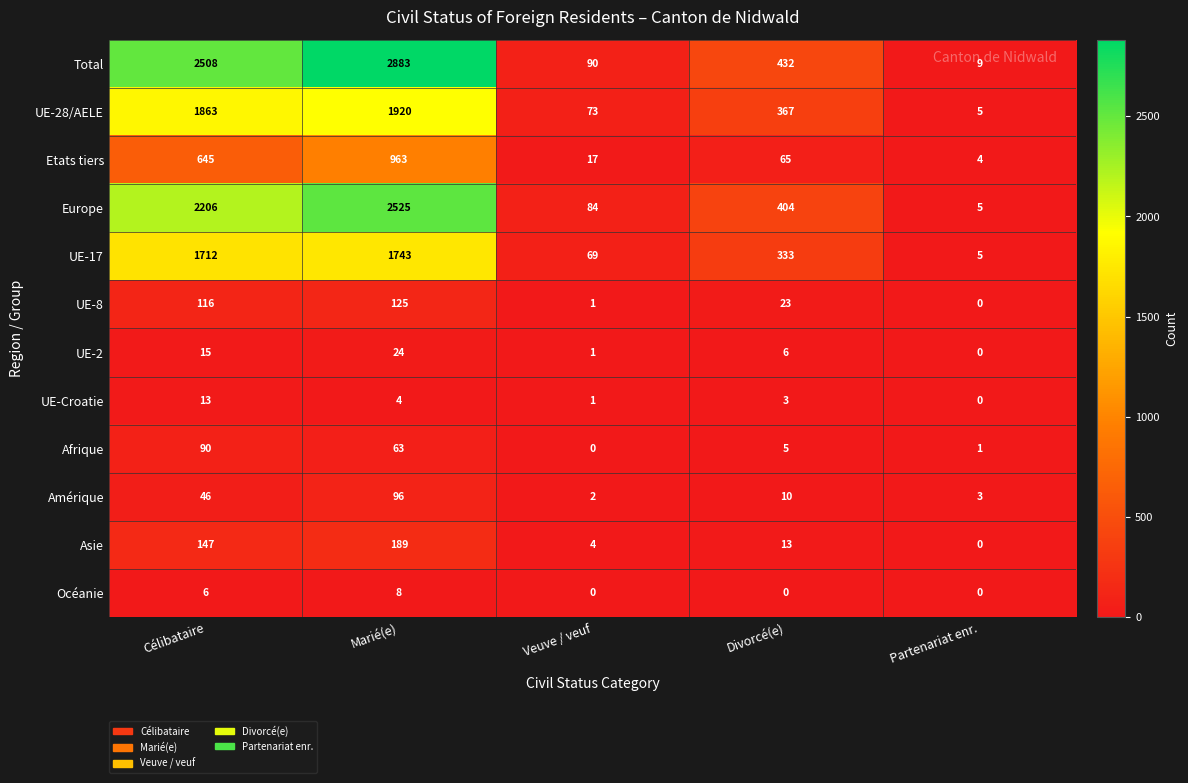

Rank the series by their maximum value, from lowest to highest.

Océanie, UE-Croatie, UE-2, Afrique, Amérique, UE-8, Asie, Etats tiers, UE-17, UE-28/AELE, Europe, Total